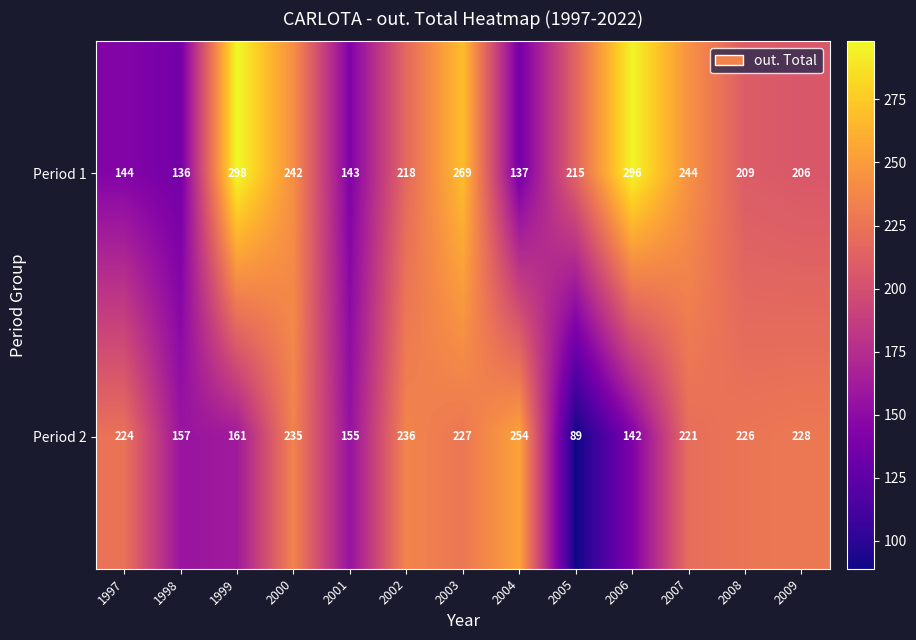

At which label does Period 1 first exceed 215?

1999